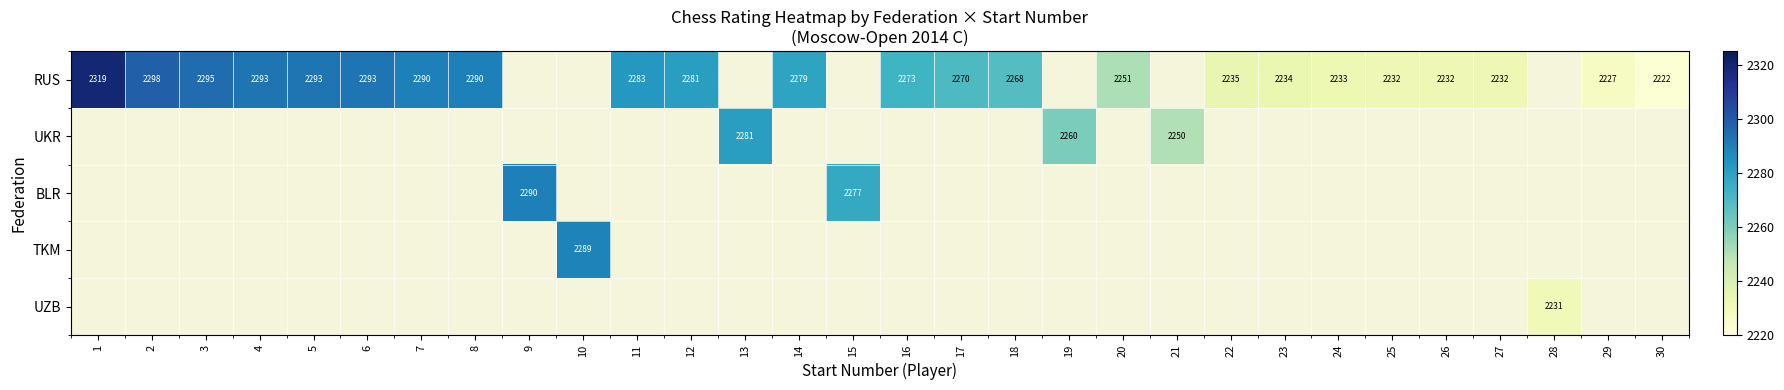

The value of RUS at 16 is 4062. True or false?

False